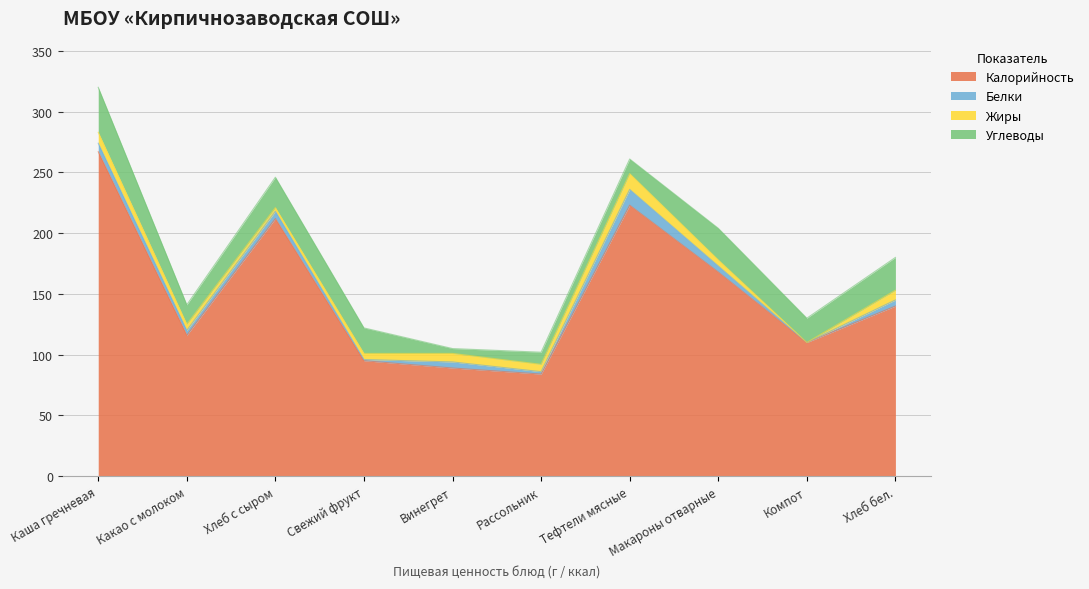

How many values in the Жиры series exceed 6?

4